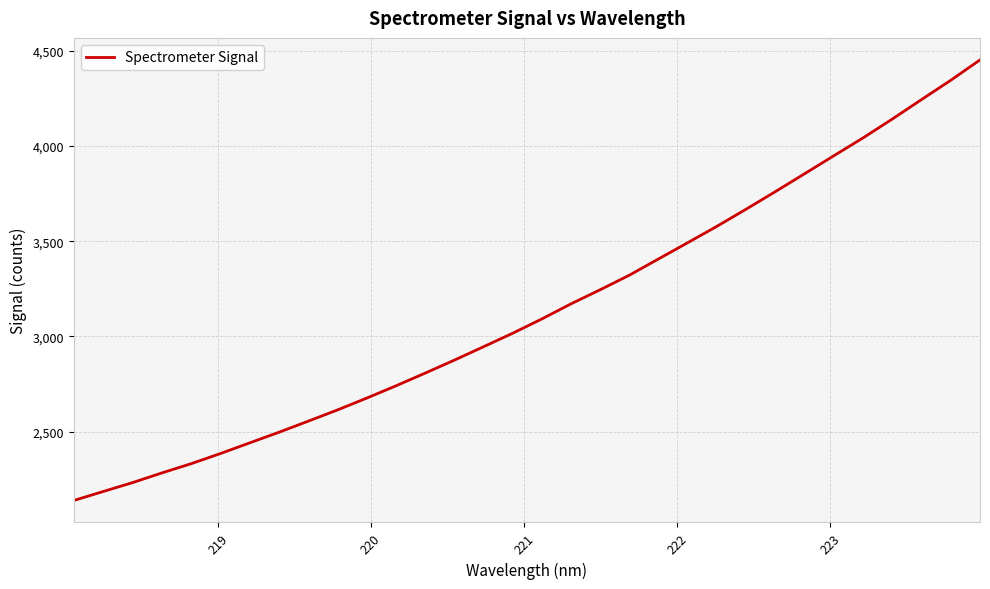

What is the average value?

3140.0